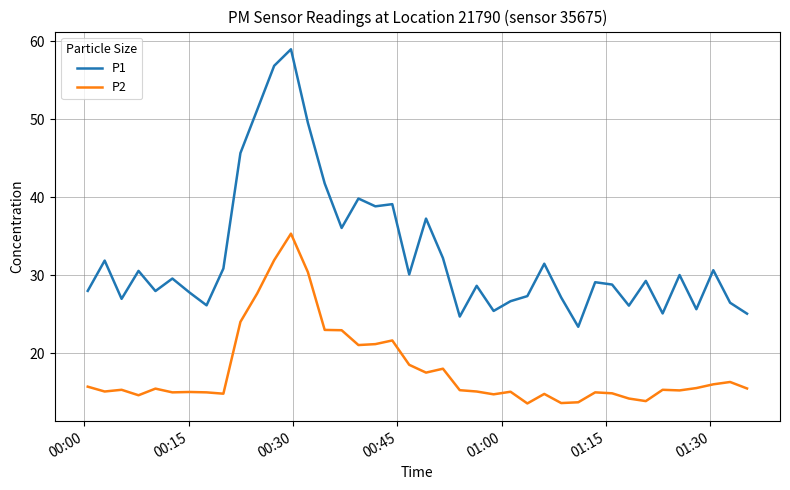

Which series has the widest spread of values?

P1